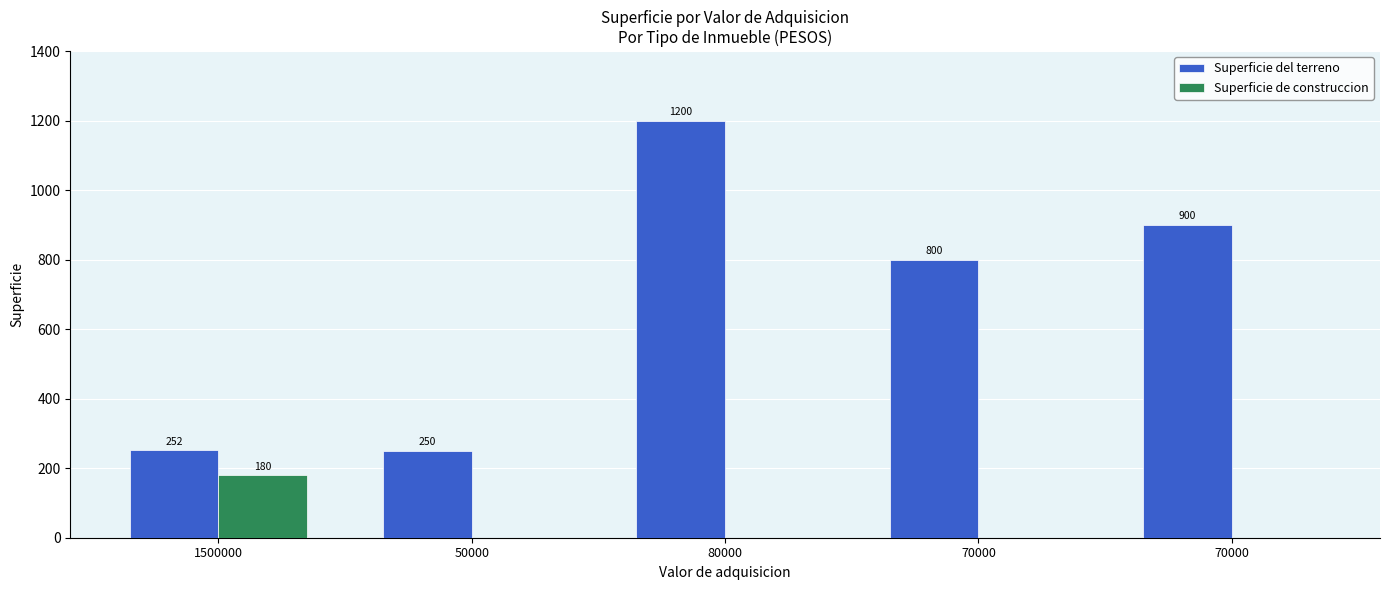

Which has a higher value, 70000 or 70000?

70000